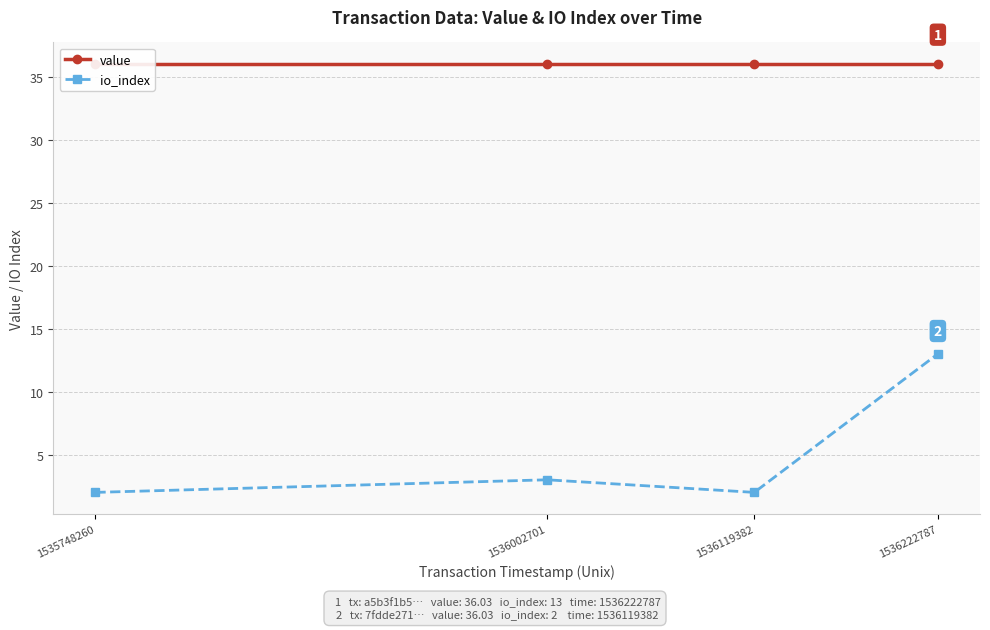

What is the value of the value point at the 1st from the left?

36.0